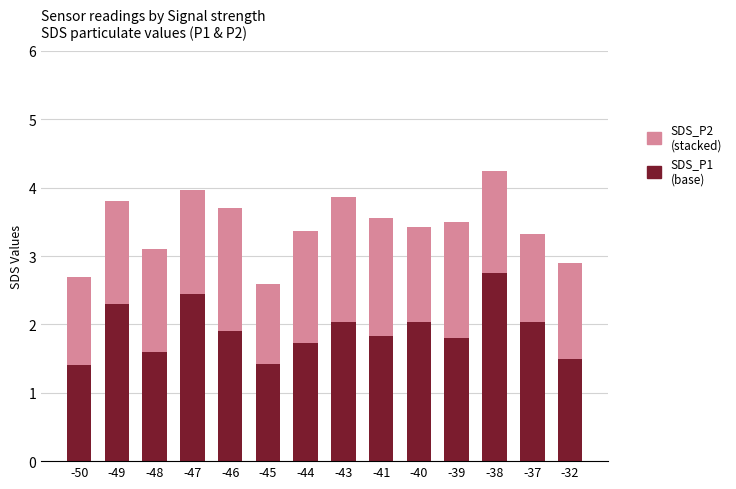

What is the total value across all series at -43?

3.9